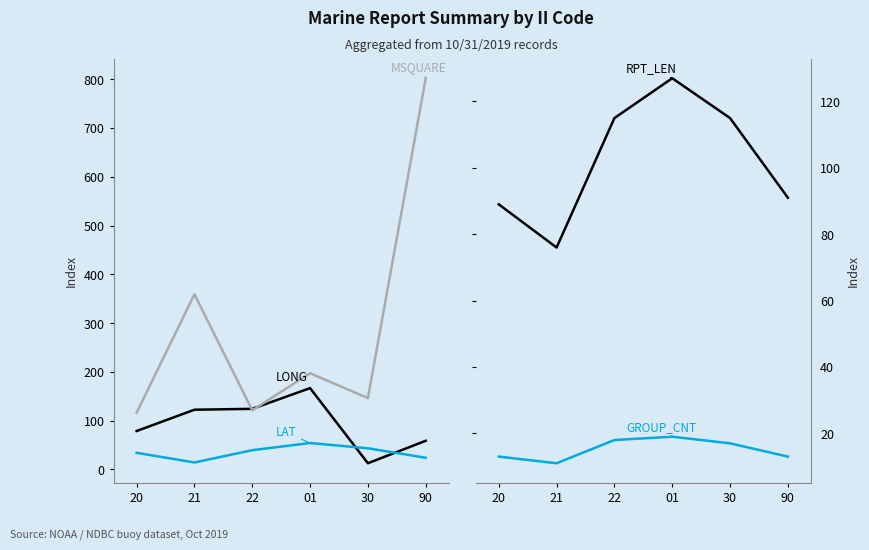

In LONG, how many points are lower than both neighbors (excluding endpoints)?

1